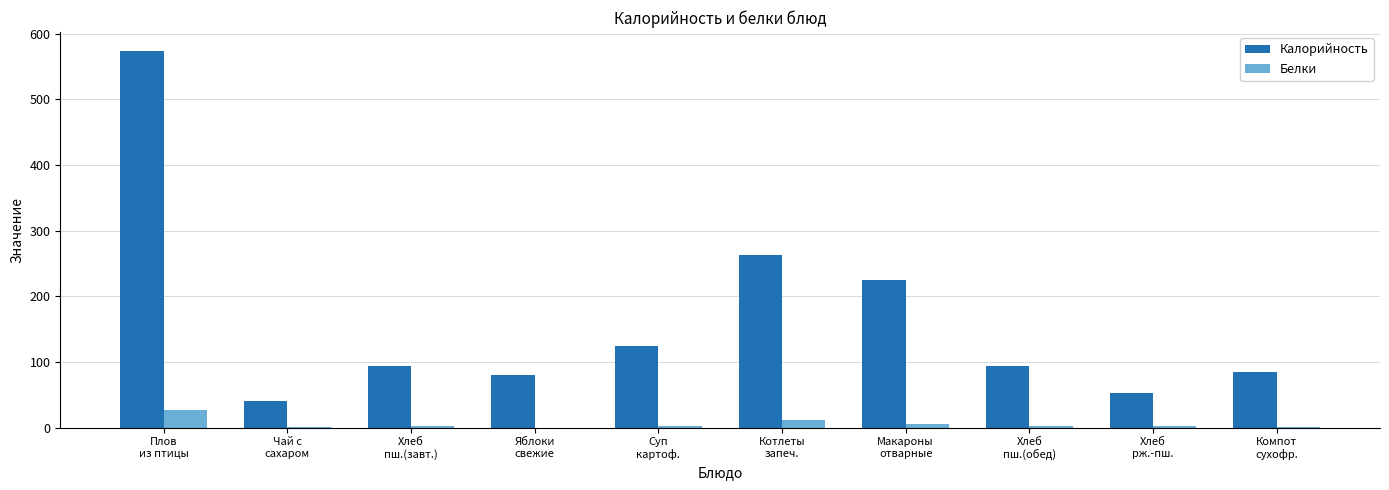

What is the average value of the Калорийность series?

163.1